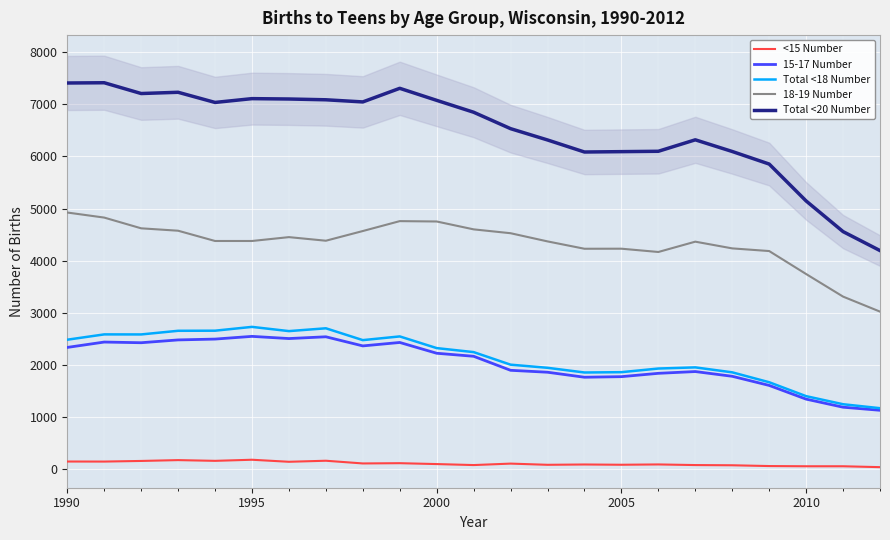

True or false: 15-17 Number and 18-19 Number intersect in this chart.

False